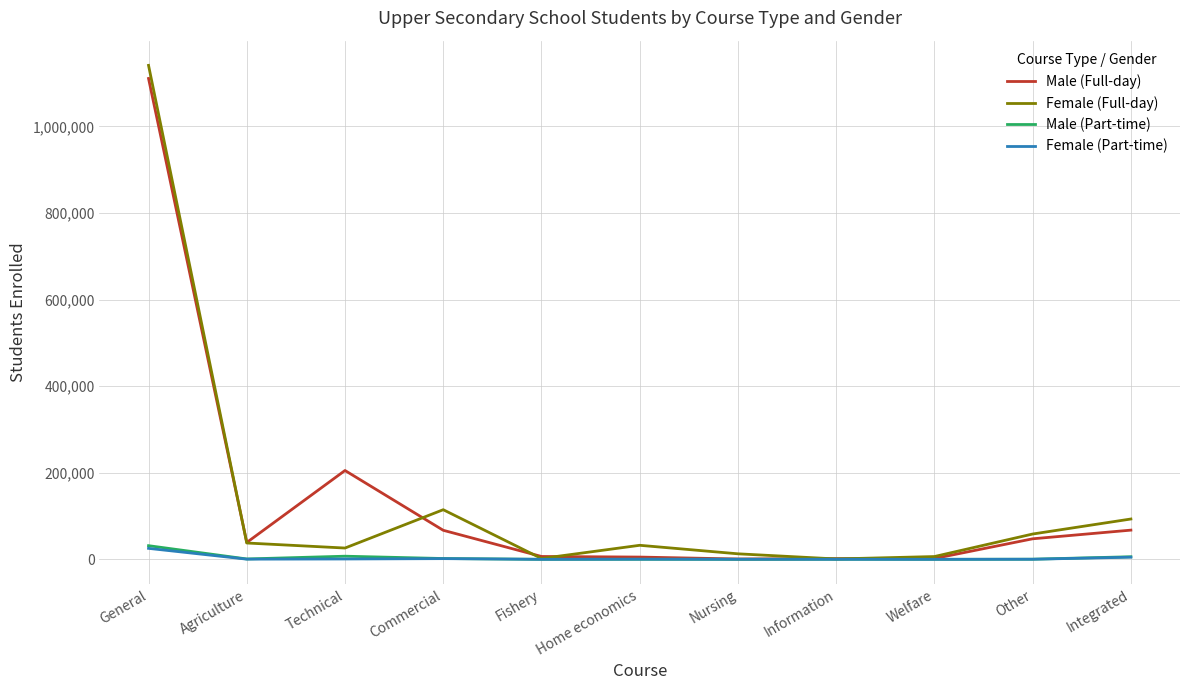

Is it true that Female (Full-day) equals 165230 at Integrated?

False